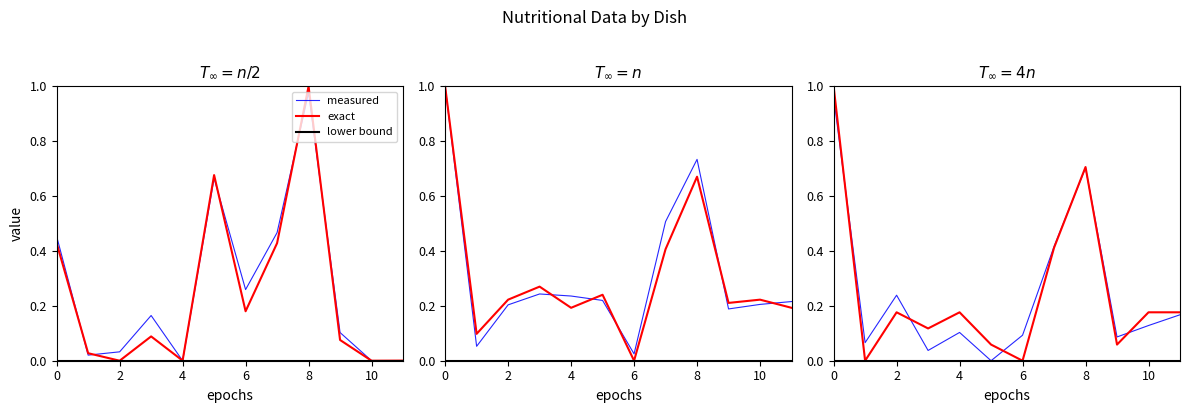

What is the spread (max minus min) of values at 6?

0.1